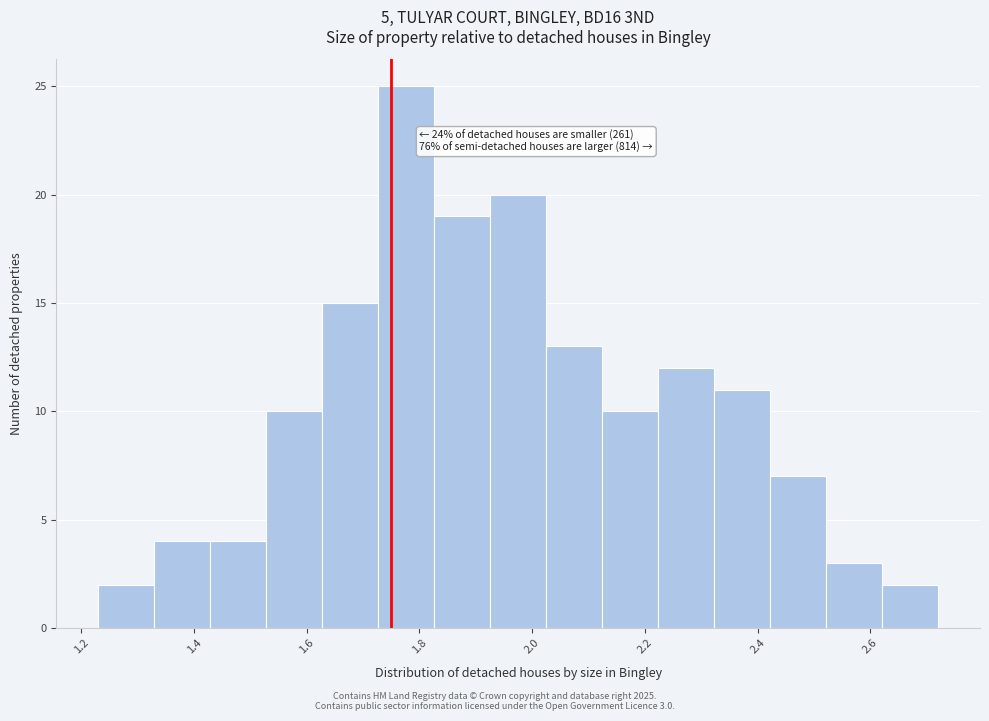

Which range on the x-axis has the tallest bar?

1.72 to 1.82